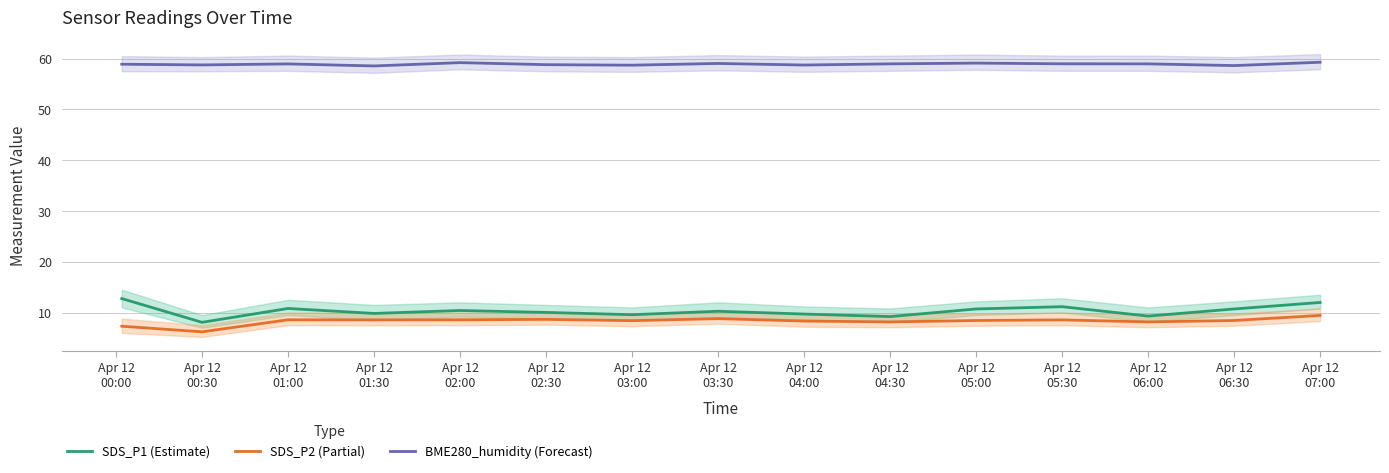

True or false: SDS_P2 (Partial) and BME280_humidity (Forecast) cross at least once.

False